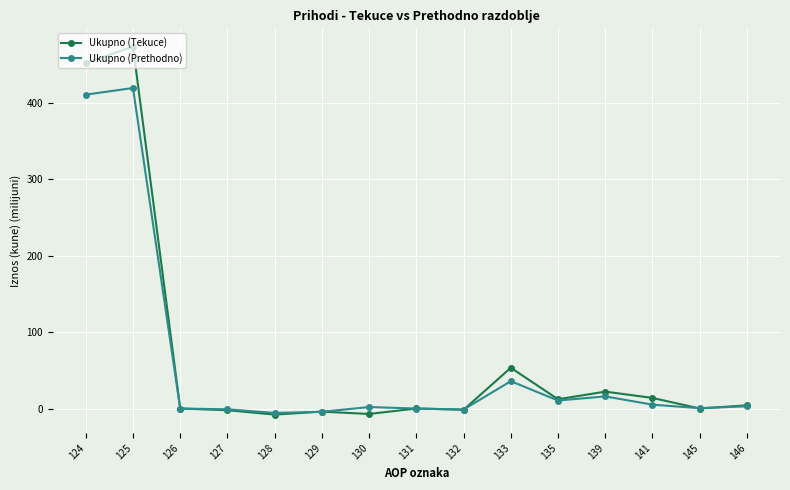

What is the sum of the Ukupno (Prethodno) values at 130 and 125?

421.6